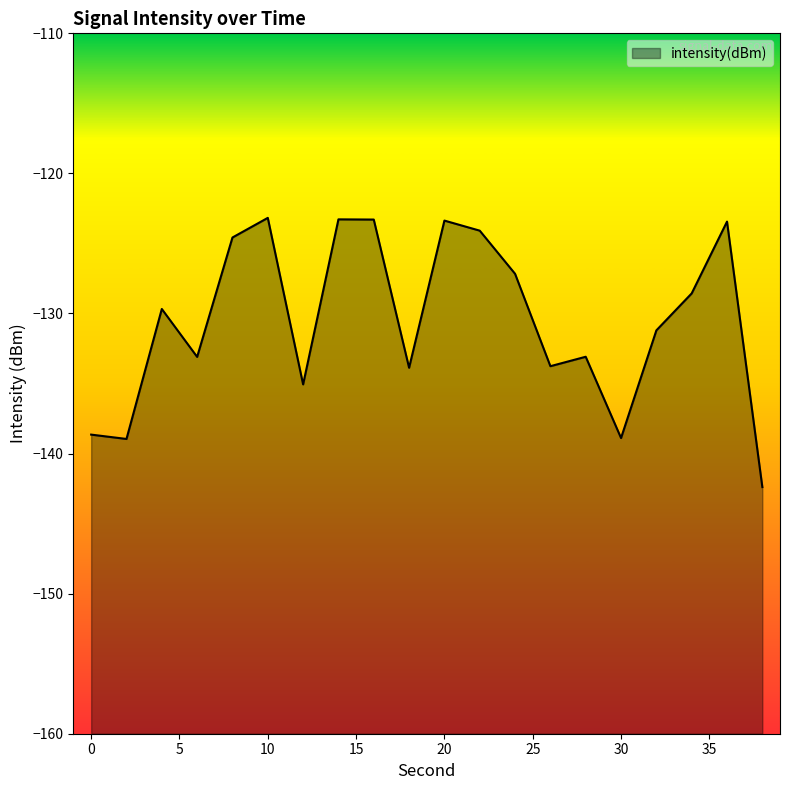

List the labels in order of value, smallest first.

38, 2, 30, 0, 12, 18, 26, 6, 28, 32, 4, 34, 24, 8, 22, 36, 20, 16, 14, 10